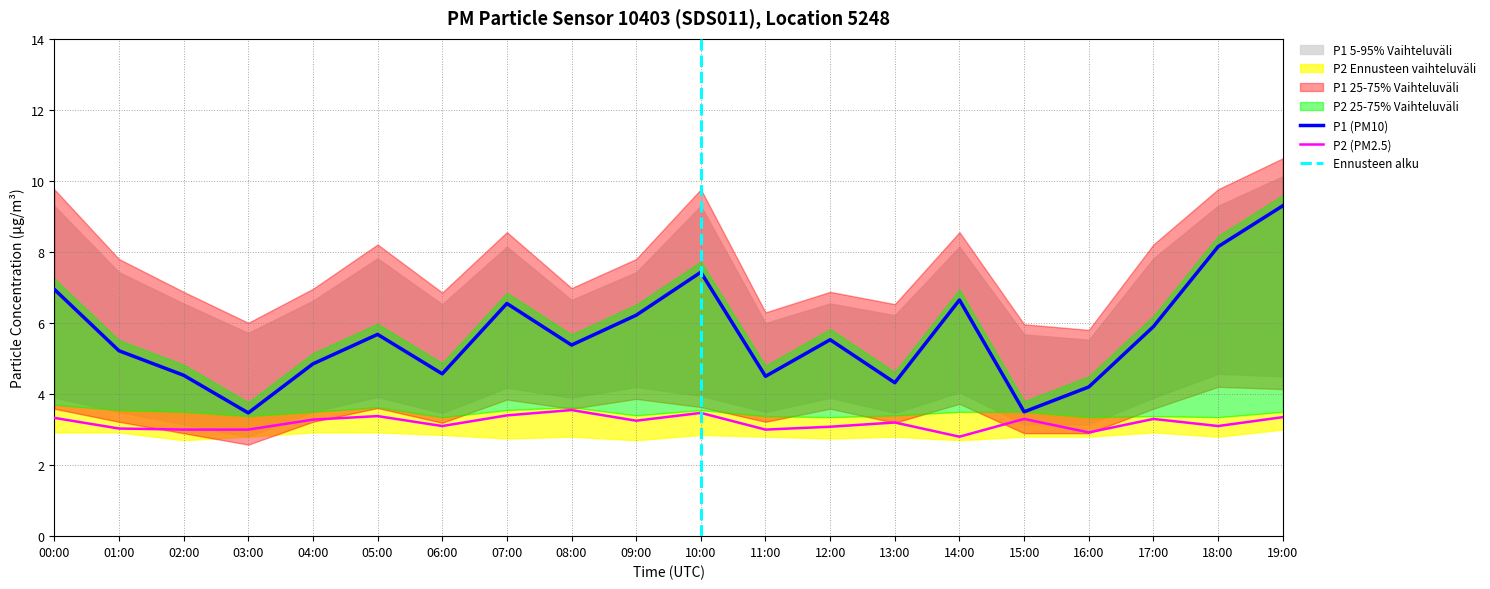

What is the difference between the highest and lowest values at 14:00?

5.5